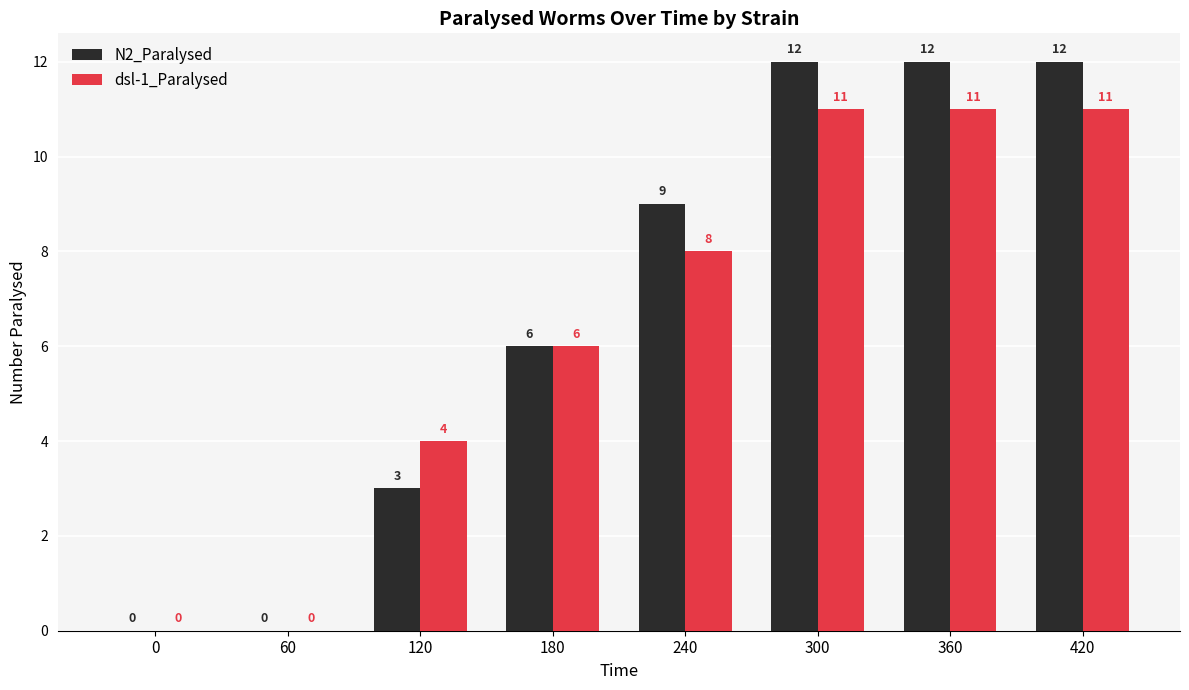

What is the sum of all dsl-1_Paralysed values?

51